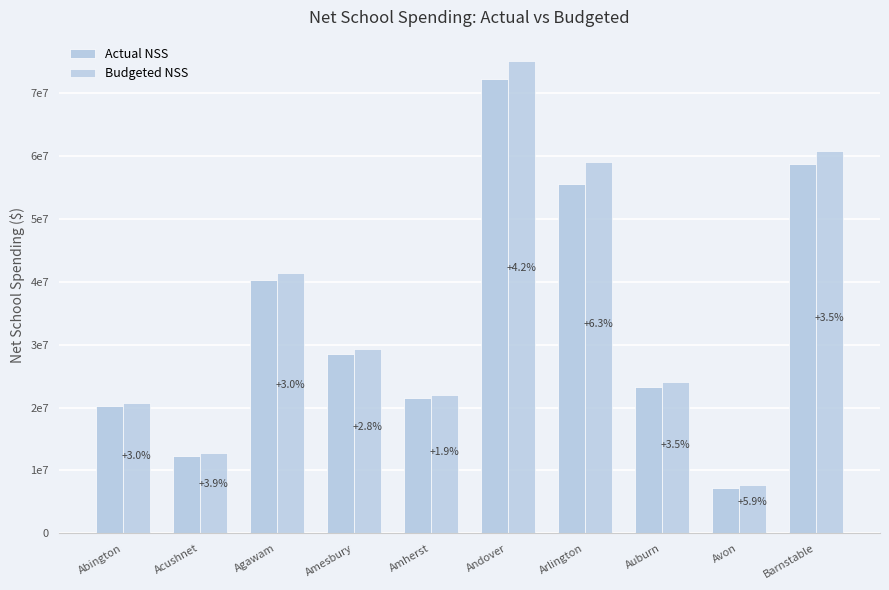

What is the smallest value displayed?

7204381.0